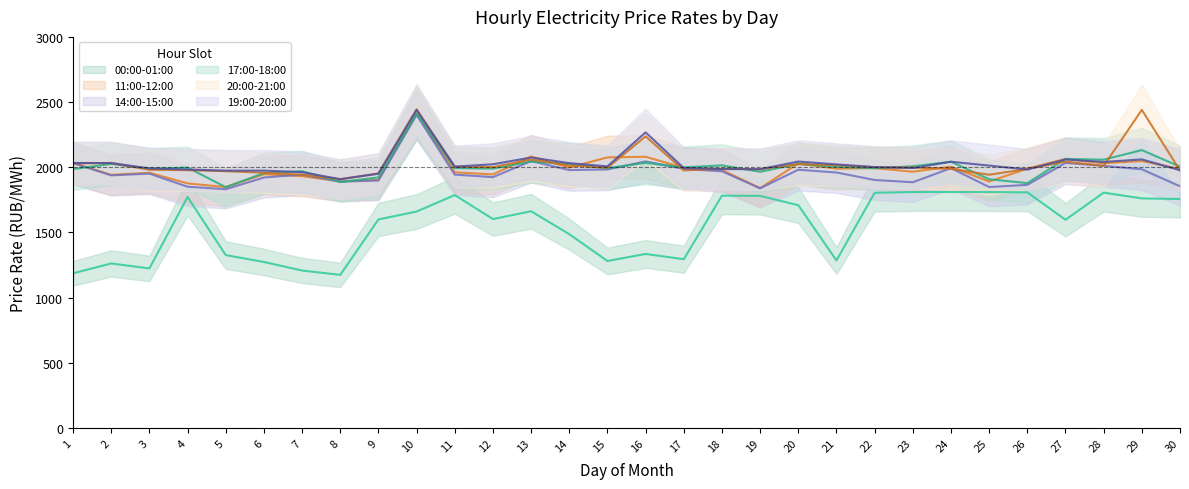

What is the sum of the 20:00-21:00 values at 5 and 24?

3957.7